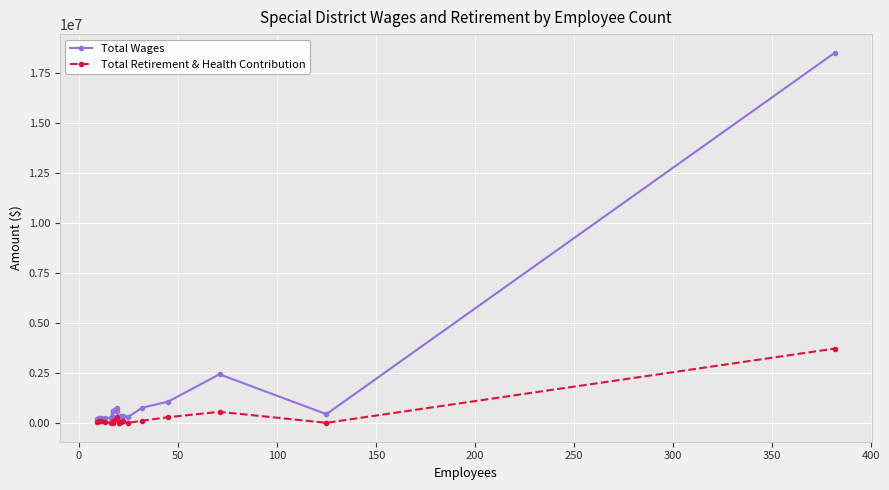

List the series in order of their overall mean, lowest first.

Total Retirement & Health Contribution, Total Wages